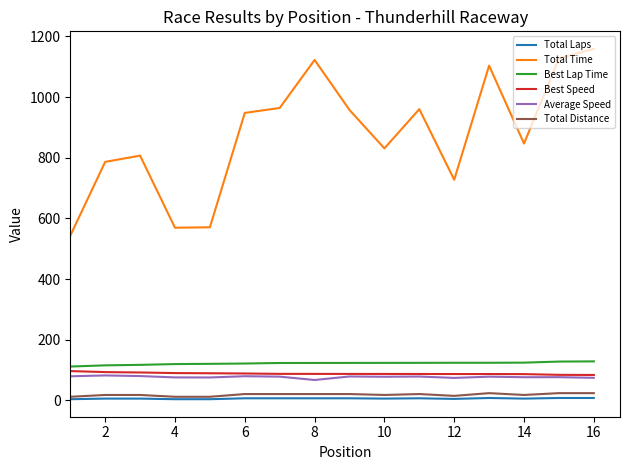

Is this an area chart (filled region under the line)?

No